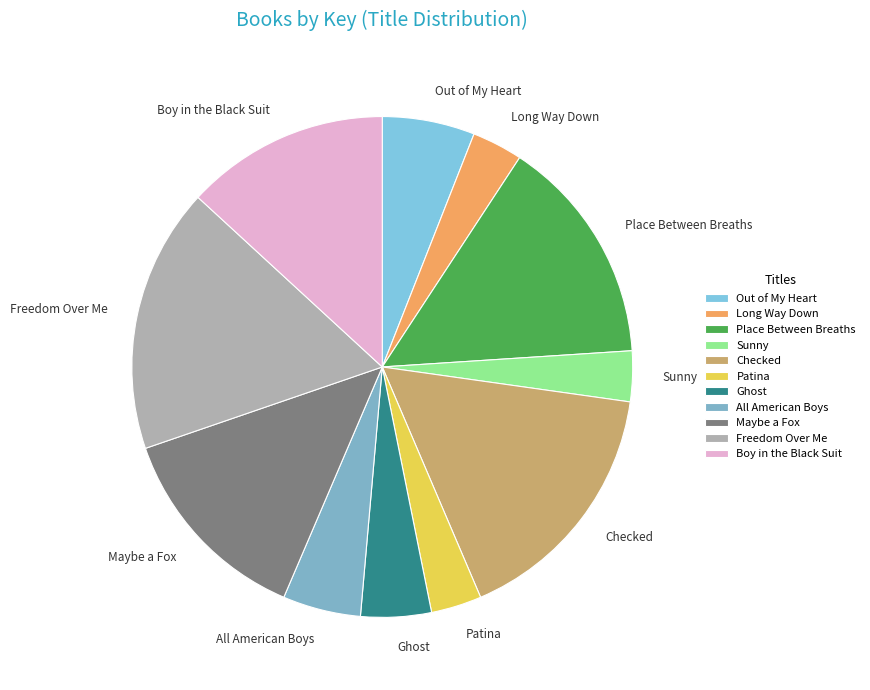

What is the ratio of the value at Checked to the value at All American Boys?

3.2